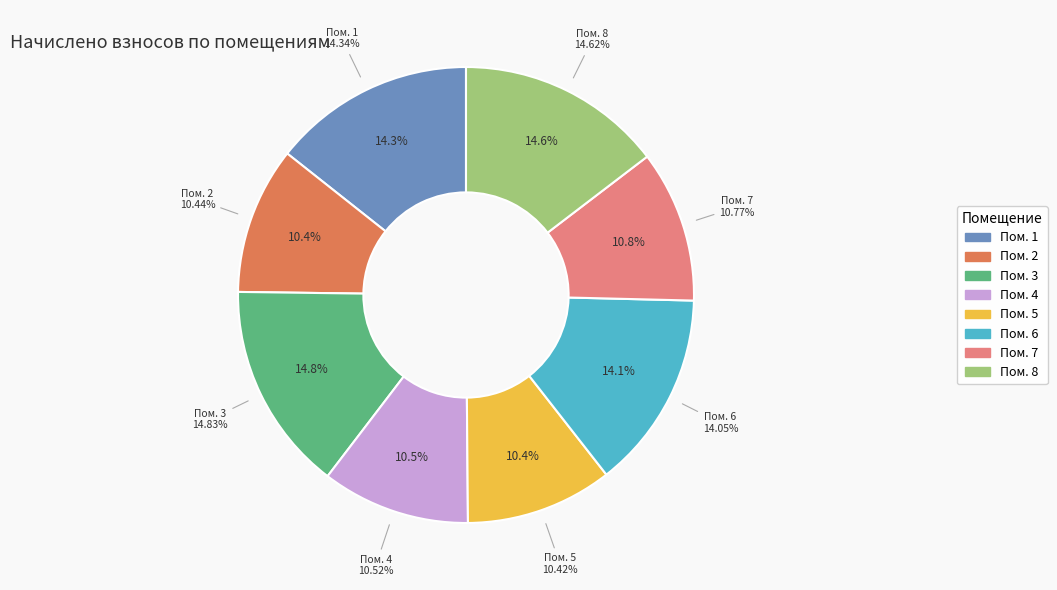

Rank the categories by value from highest to lowest.

3, 8, 1, 6, 7, 4, 2, 5